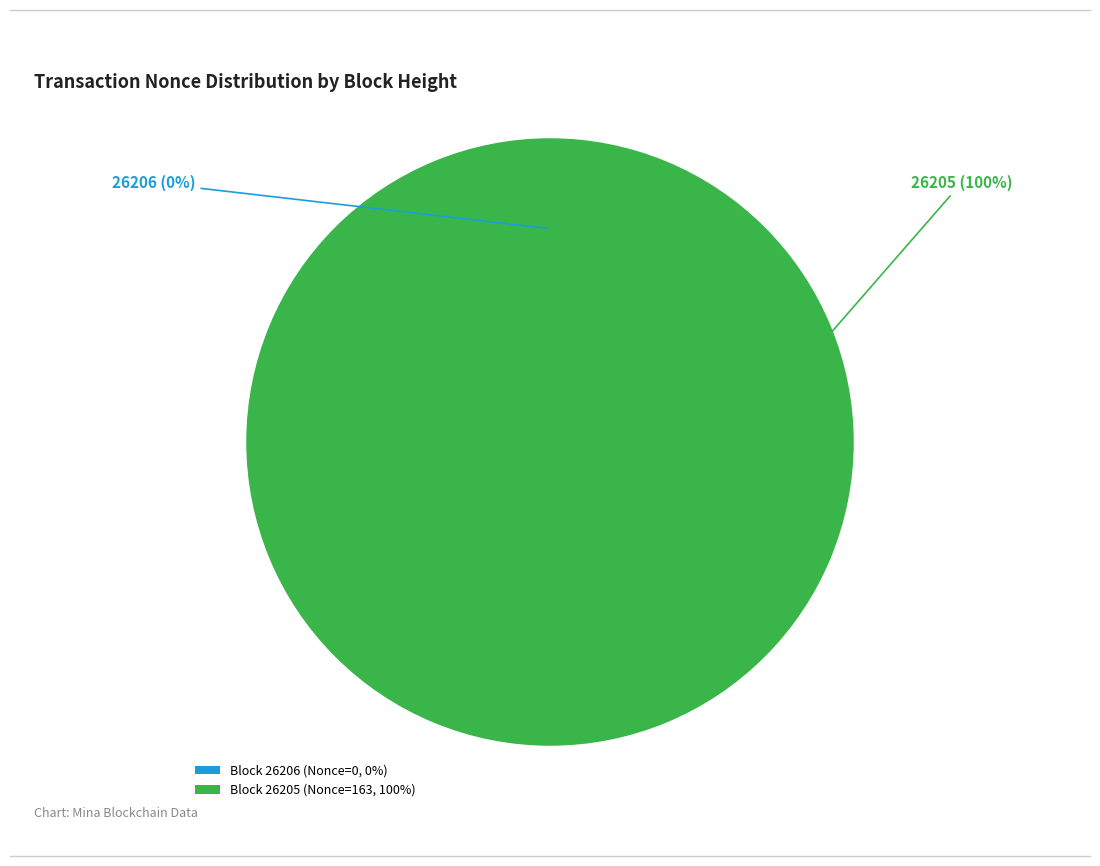

Which category accounts for the majority?

26205